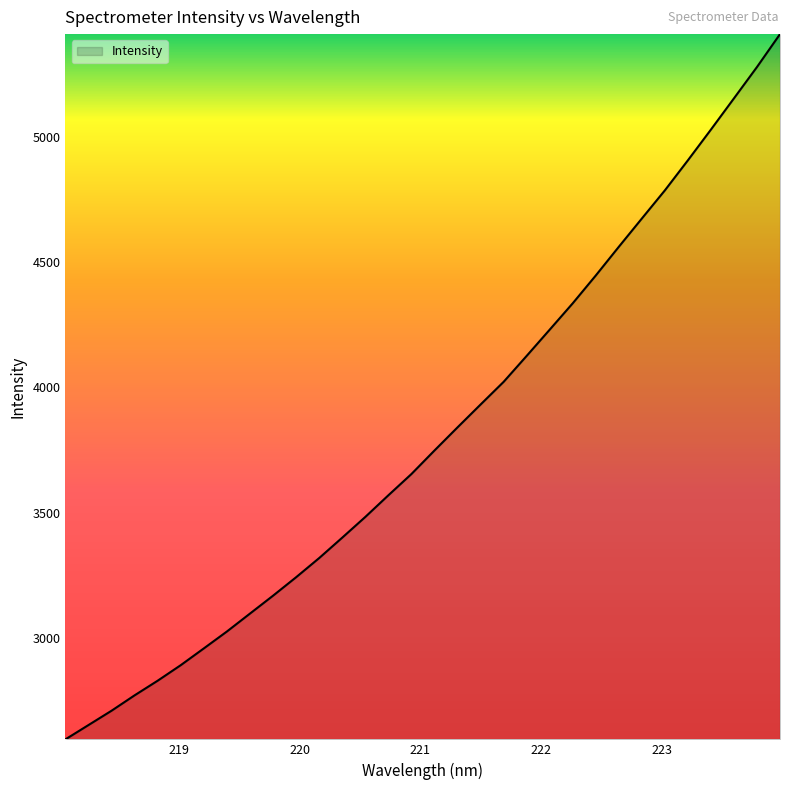

What is the minimum value shown in the chart?

2596.0